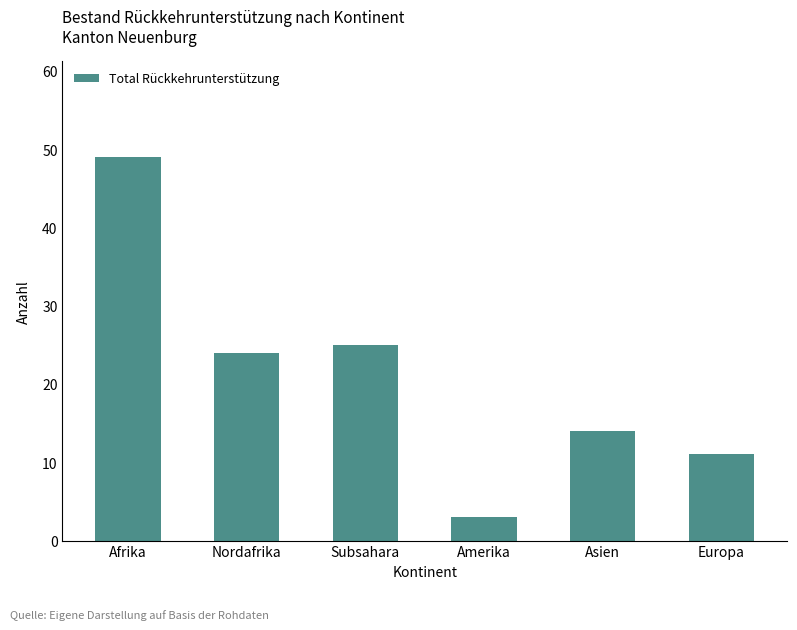

What is the sum of the values at Amerika and Nordafrika?

27